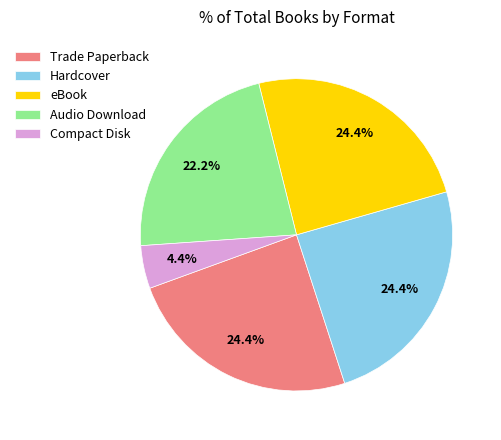

What is the smallest slice in the pie chart?

Compact Disk